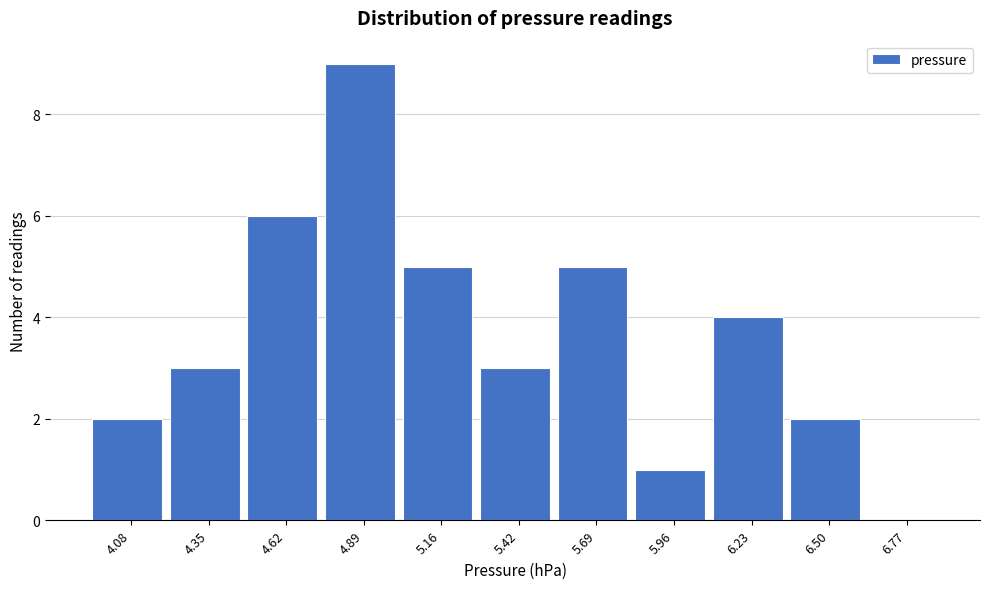

Reading left to right, transcribe all the data shown in this chart.

4.08=2	4.35=3	4.62=6	4.89=9	5.16=5	5.42=3	5.69=5	5.96=1	6.23=4	6.50=2	6.77=0